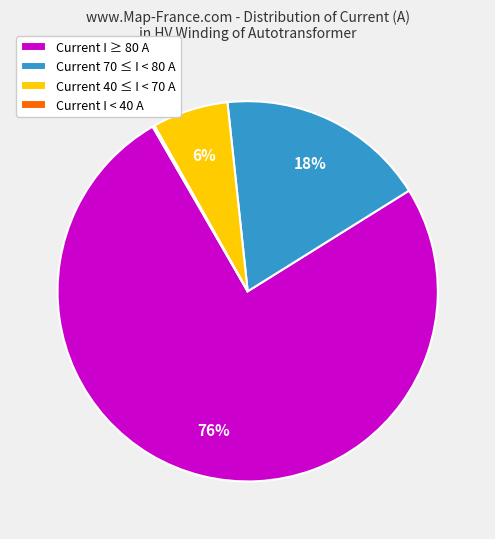

Is there a majority slice in this chart?

Yes